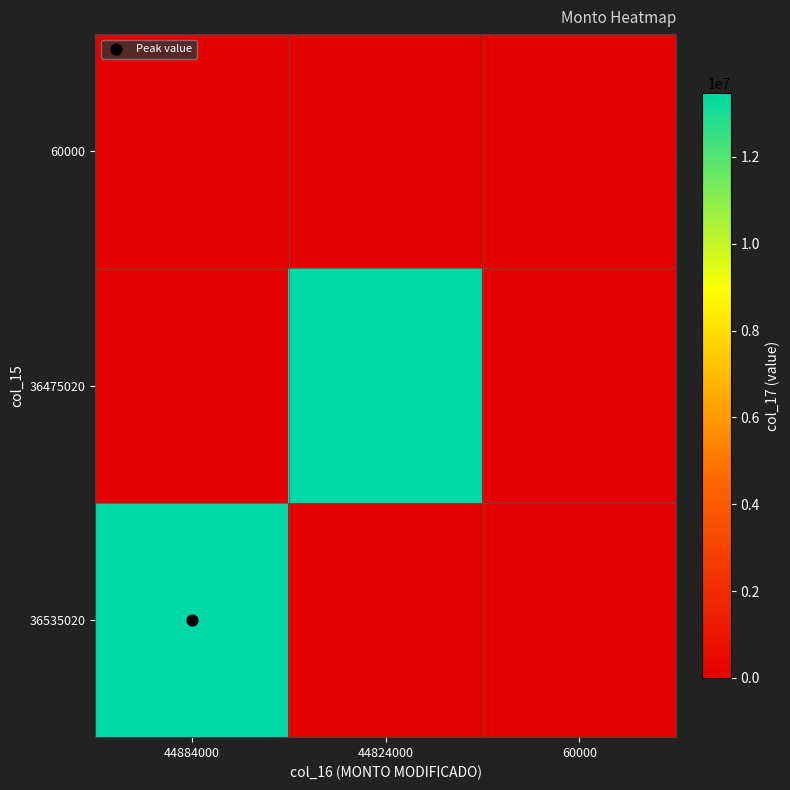

Reading right to left, transcribe all the data shown in this chart.

36535020: 60000=0	44824000=0	44884000=13465200
36475020: 60000=0	44824000=13465200	44884000=0
60000: 60000=0	44824000=0	44884000=0